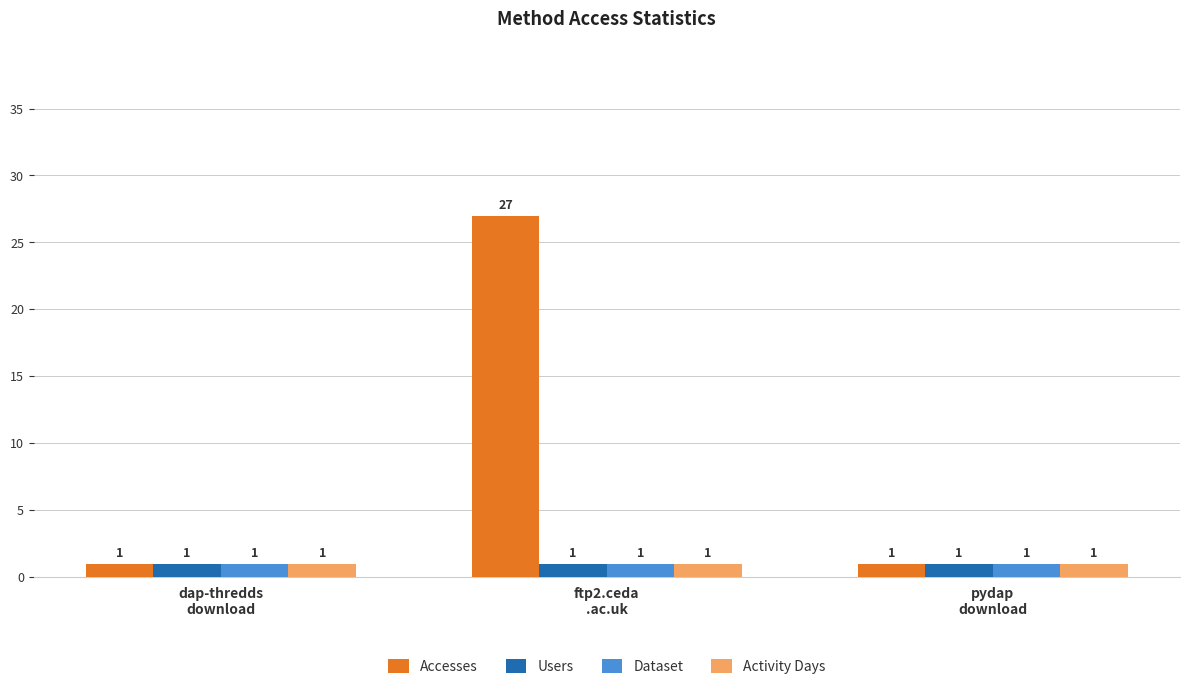

How many Accesses values are between 1 and 27?

3